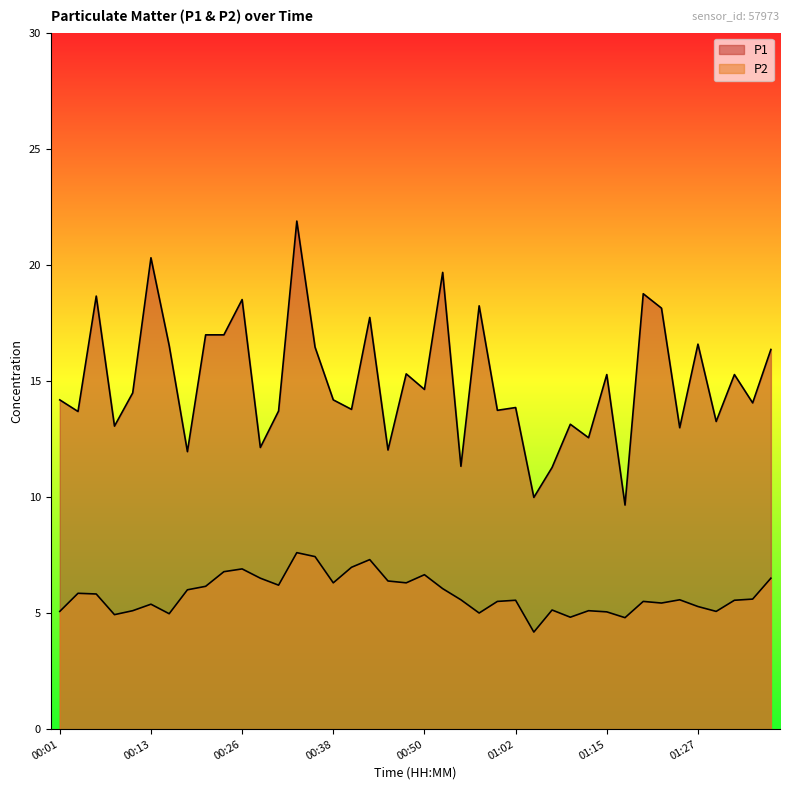

What is the lowest value of the P1 series?

9.7